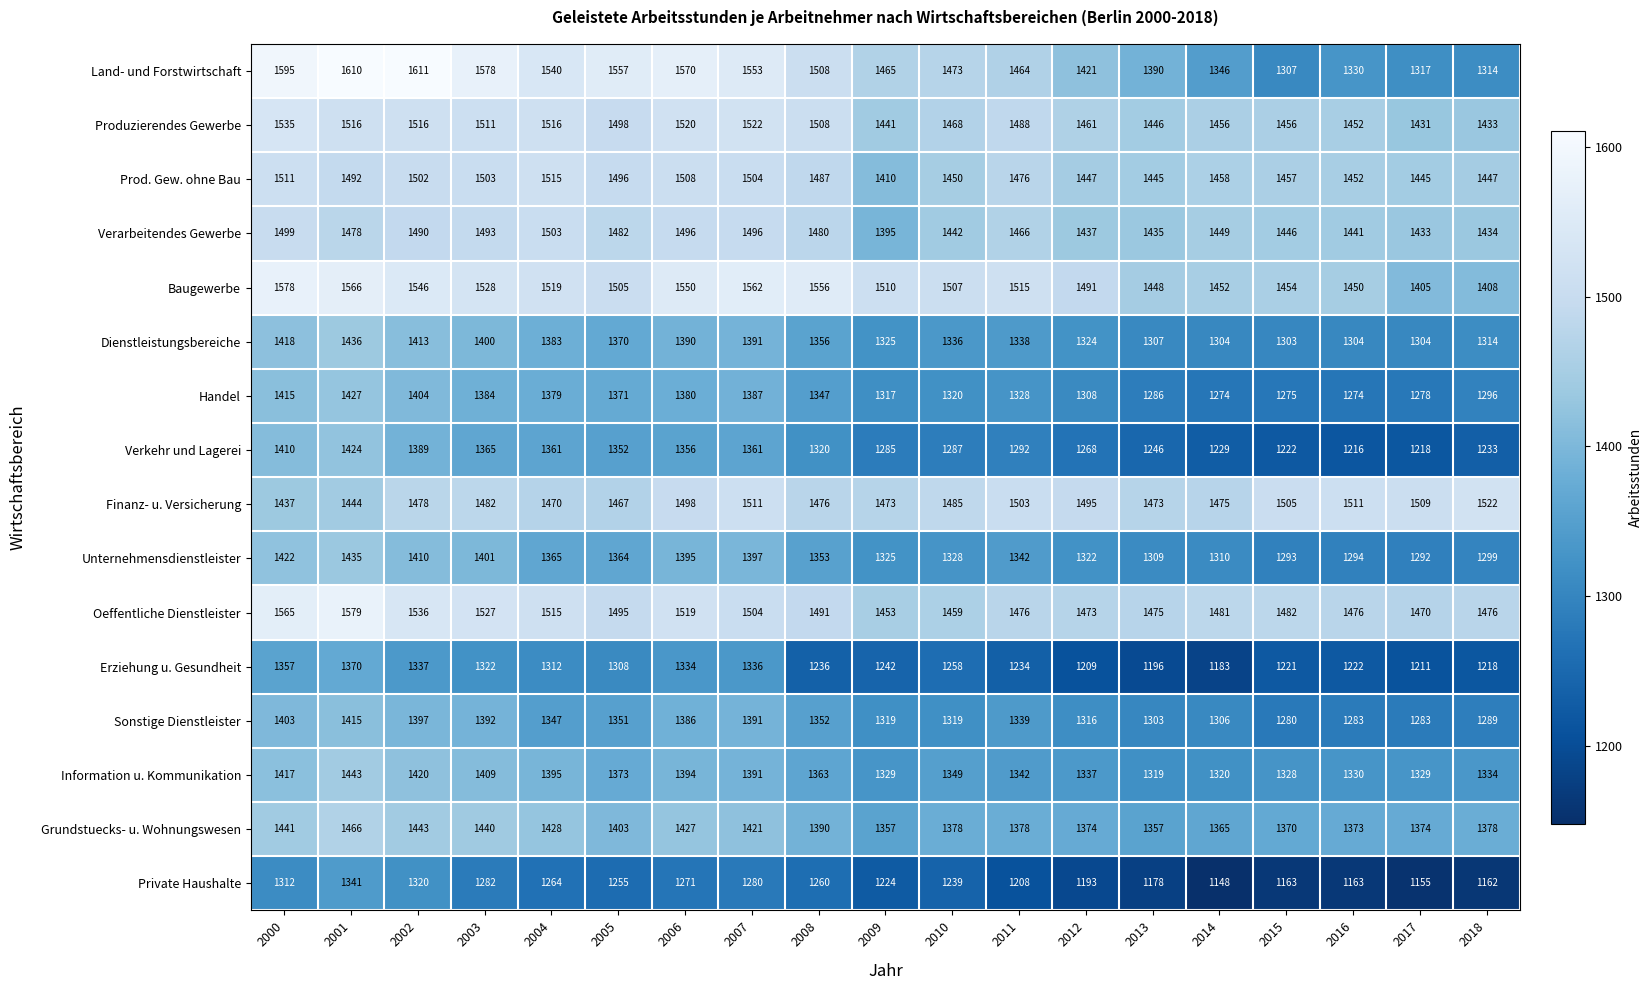

What is the difference between the highest and lowest values at 2017?

354